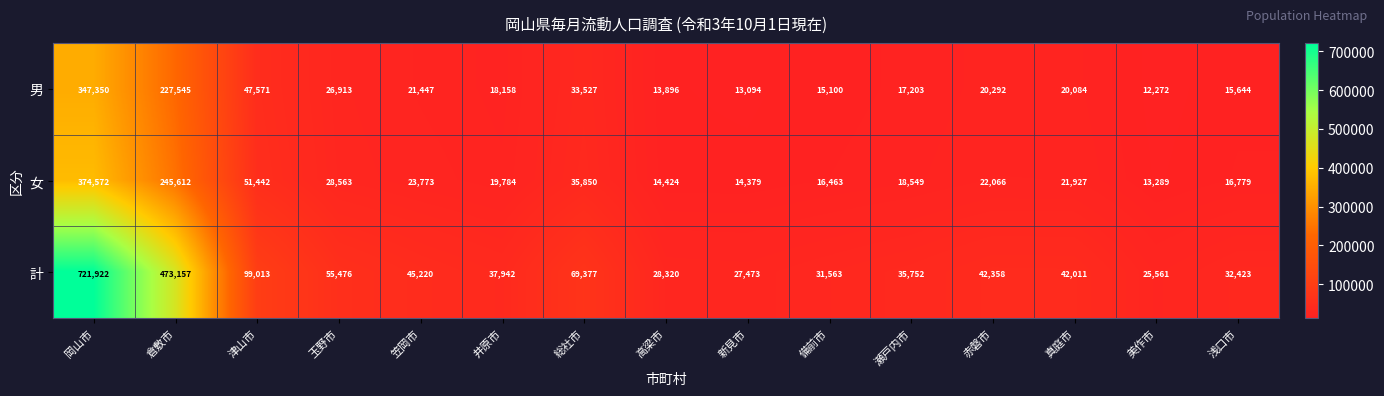

The value of 女 at 岡山市 is 507693. True or false?

False